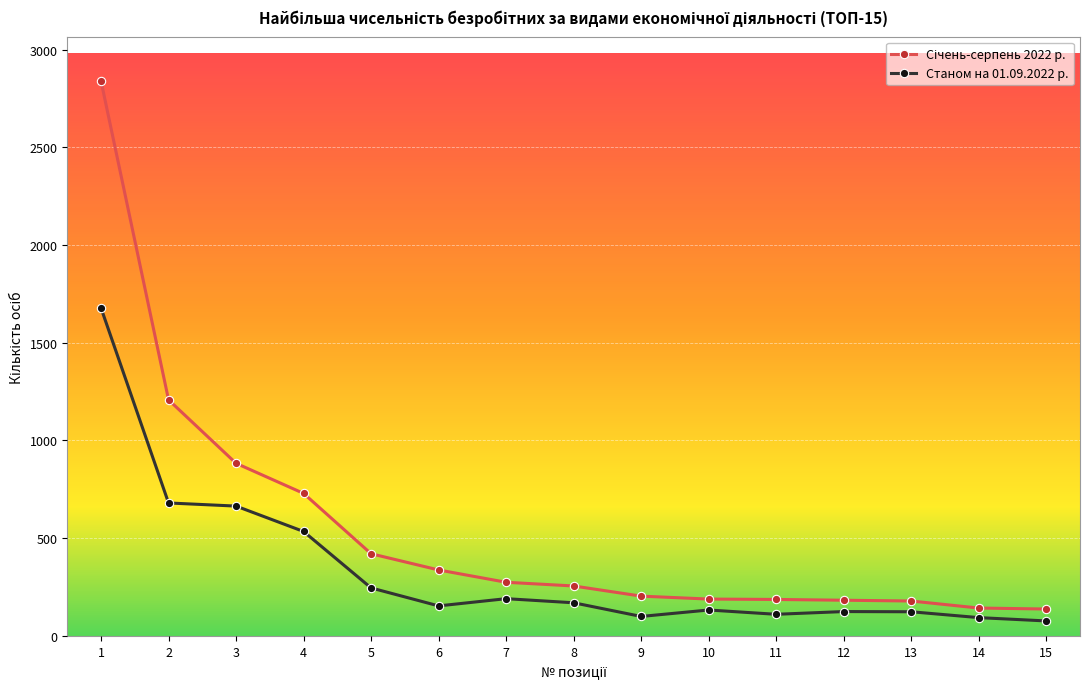

What is the value of the Станом на 01.09.2022 р. point at the 5th from the left?

245